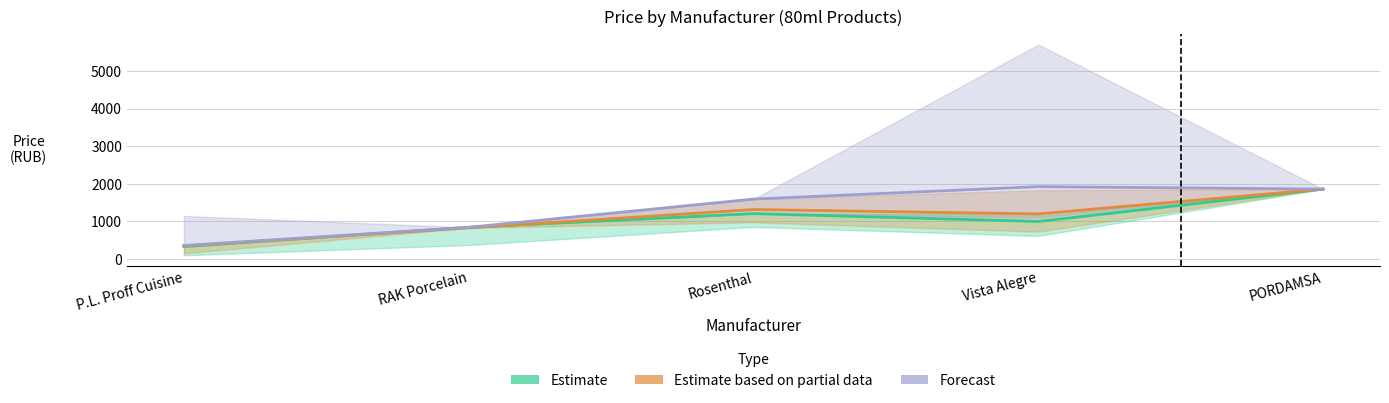

What is the difference between the Estimate based on partial data values at Rosenthal and PORDAMSA?

543.8